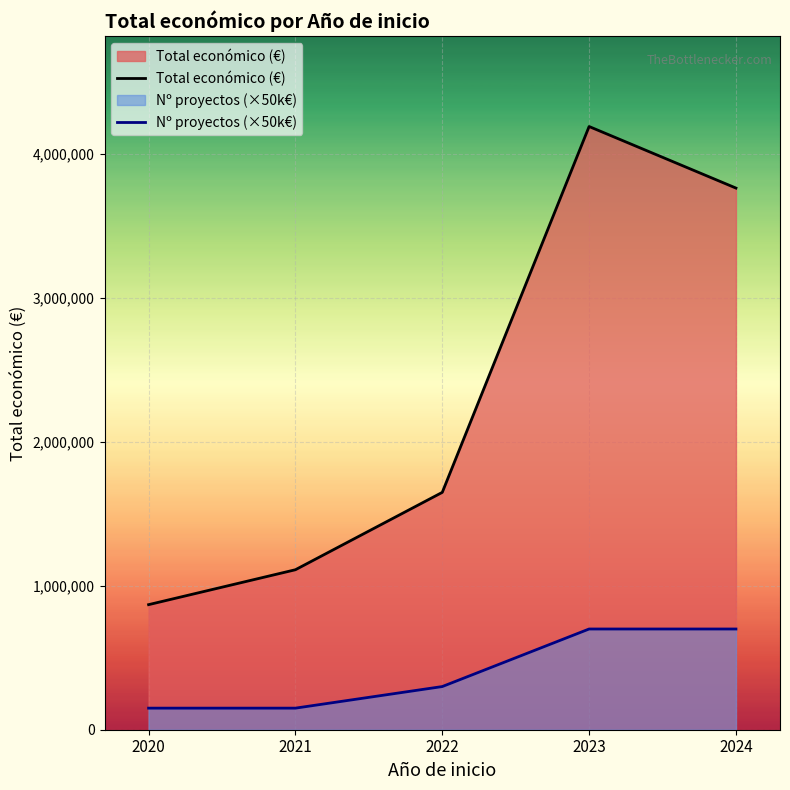

At how many categories does at least one series exceed 825821?

5